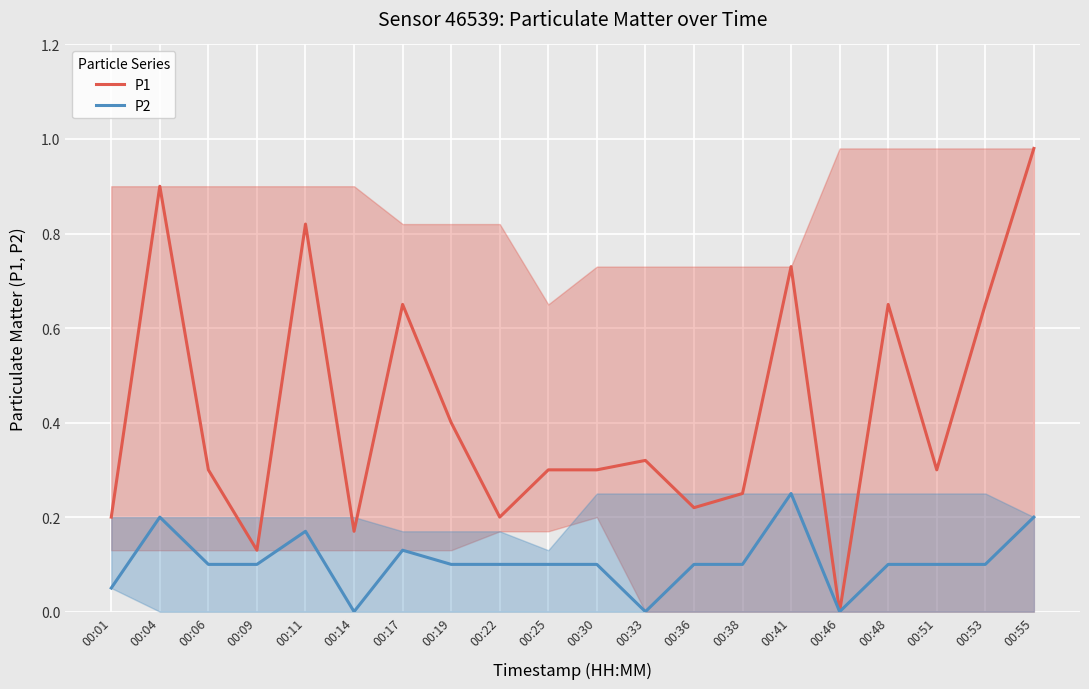

What is the difference between the highest and lowest values at 00:22?

0.1